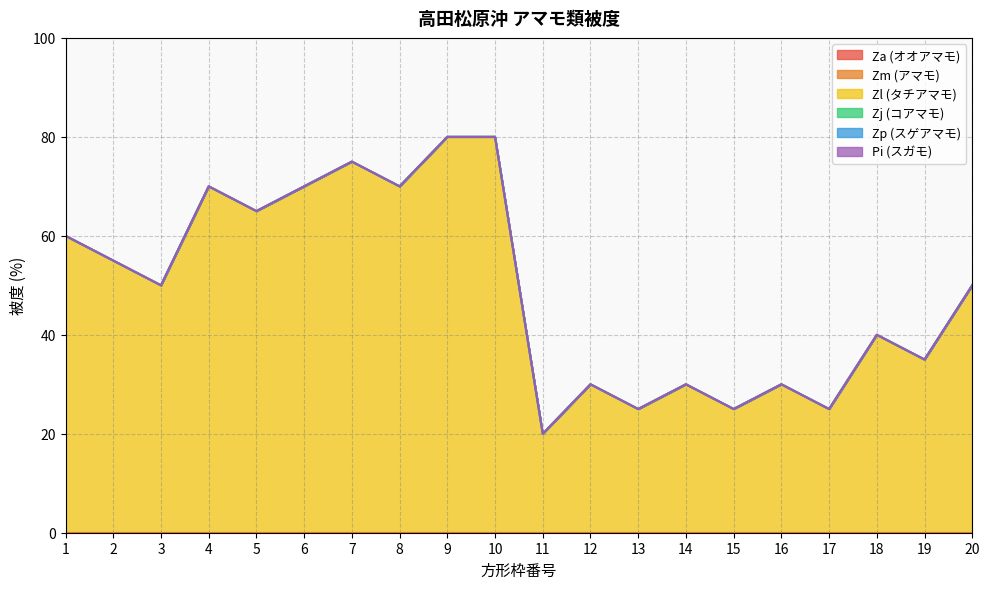

The Zj (コアマモ) series shows 0 at 16. True or false?

True